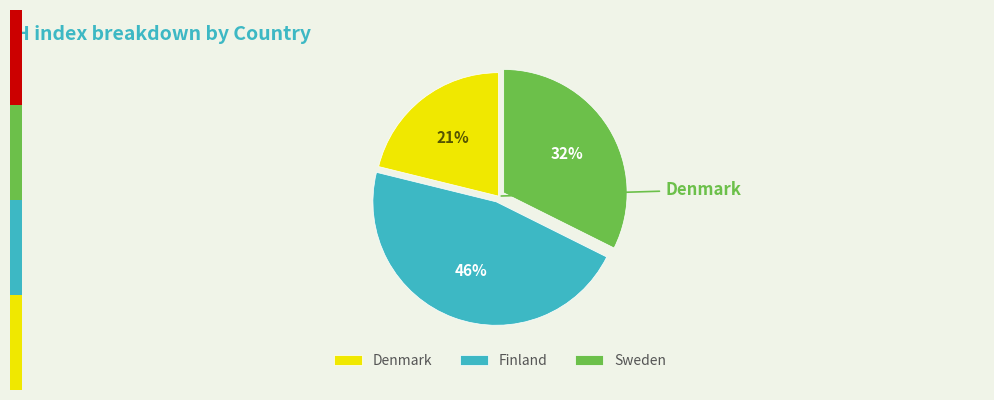

How many slices are in this pie chart?

3